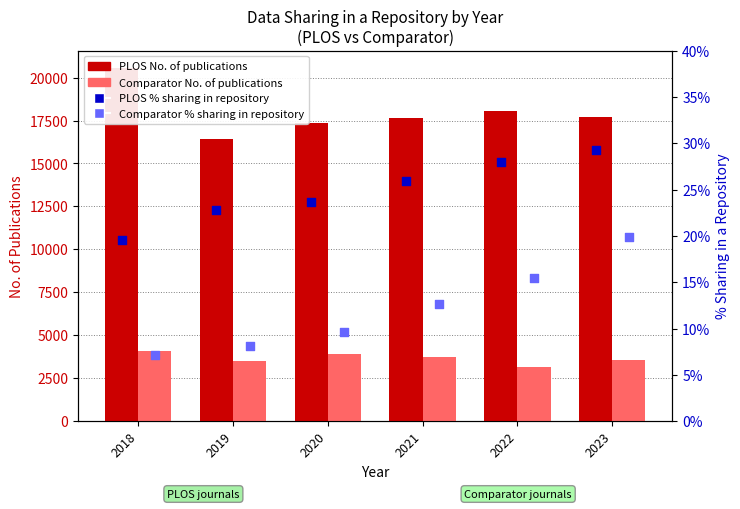

Which series has the largest total across all categories?

PLOS No. of publications